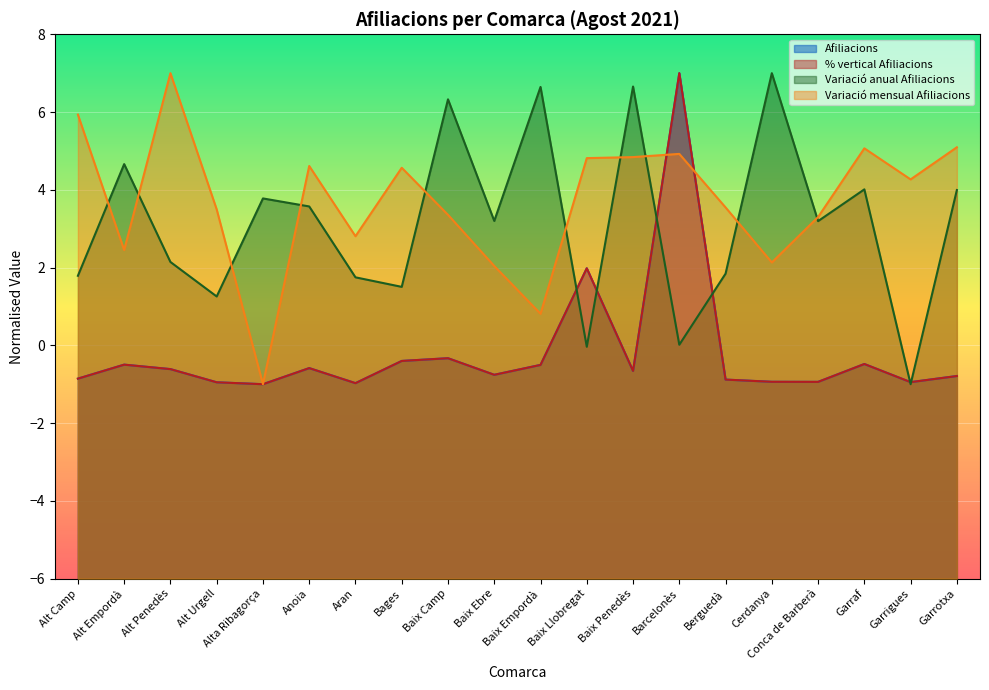

What is the maximum value for Afiliacions?

7.0